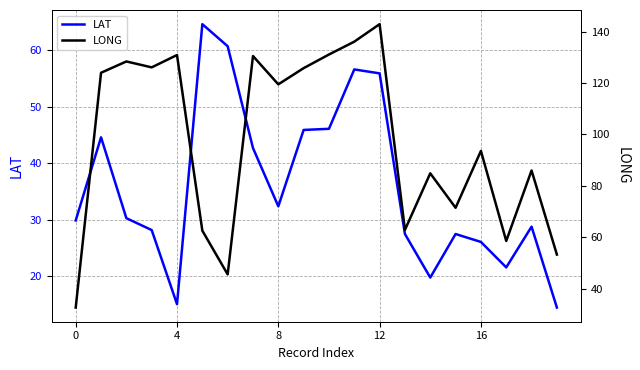

Does the chart display data point markers on the line(s)?

No